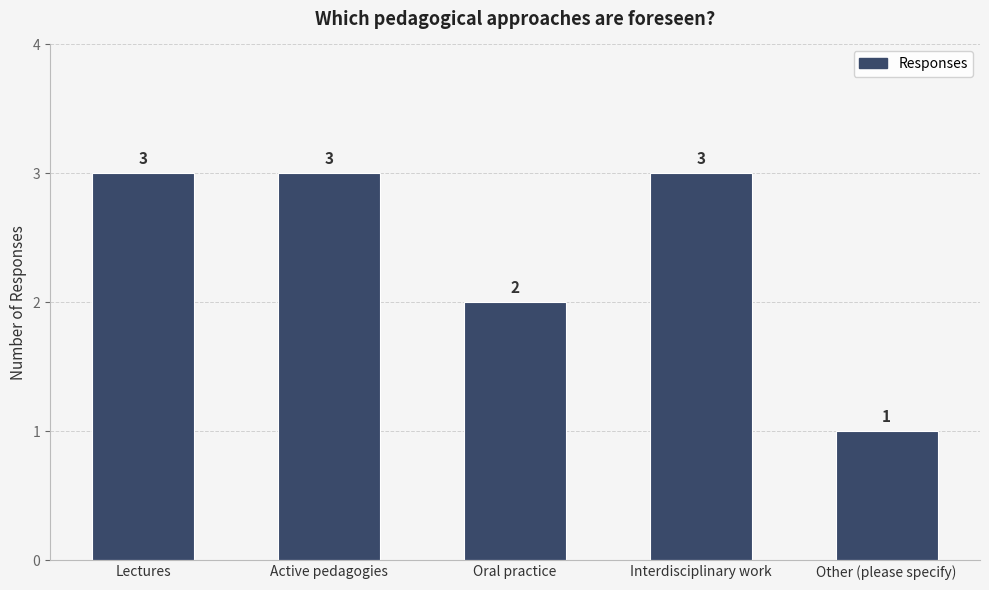

Which category has the lowest value across all series?

Other (please specify)